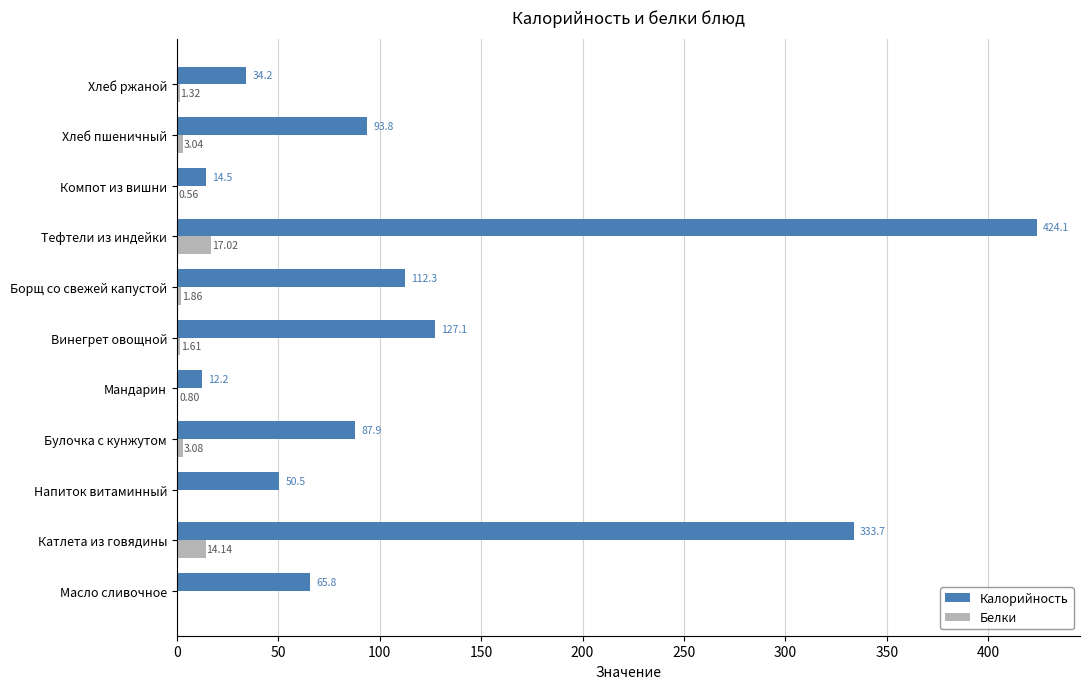

At which label is Белки closest to 8?

Булочка с кунжутом